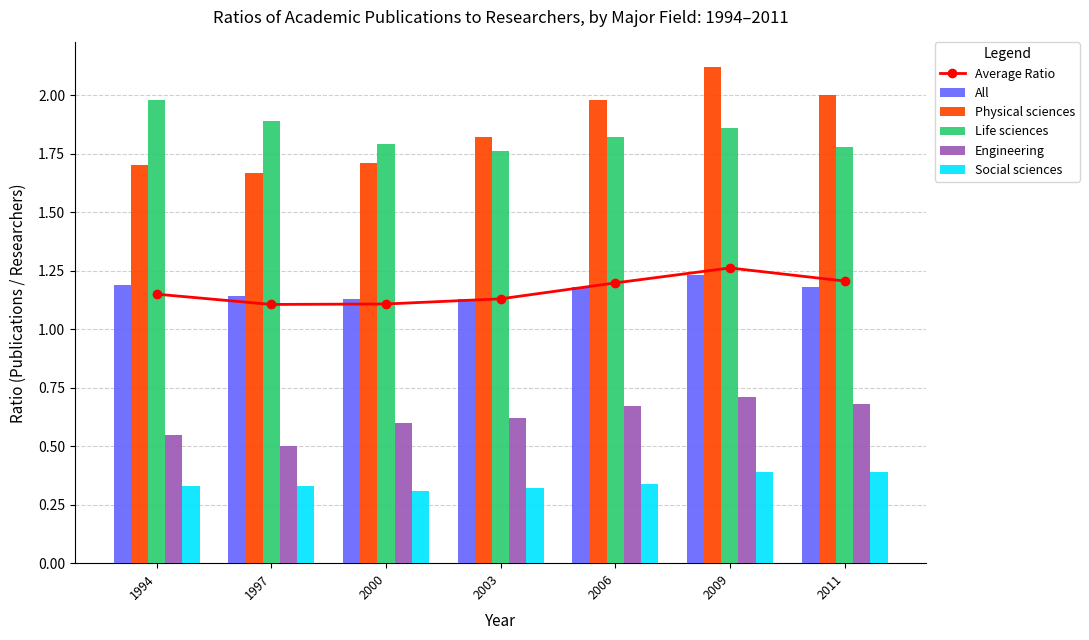

Reading left to right, what are all the values shown in this chart?

Average Ratio: 1.1	1.1	1.1	1.1	1.2	1.3	1.2
All: 1.2	1.1	1.1	1.1	1.2	1.2	1.2
Physical sciences: 1.7	1.7	1.7	1.8	2.0	2.1	2.0
Life sciences: 2.0	1.9	1.8	1.8	1.8	1.9	1.8
Engineering: 0.6	0.5	0.6	0.6	0.7	0.7	0.7
Social sciences: 0.3	0.3	0.3	0.3	0.3	0.4	0.4